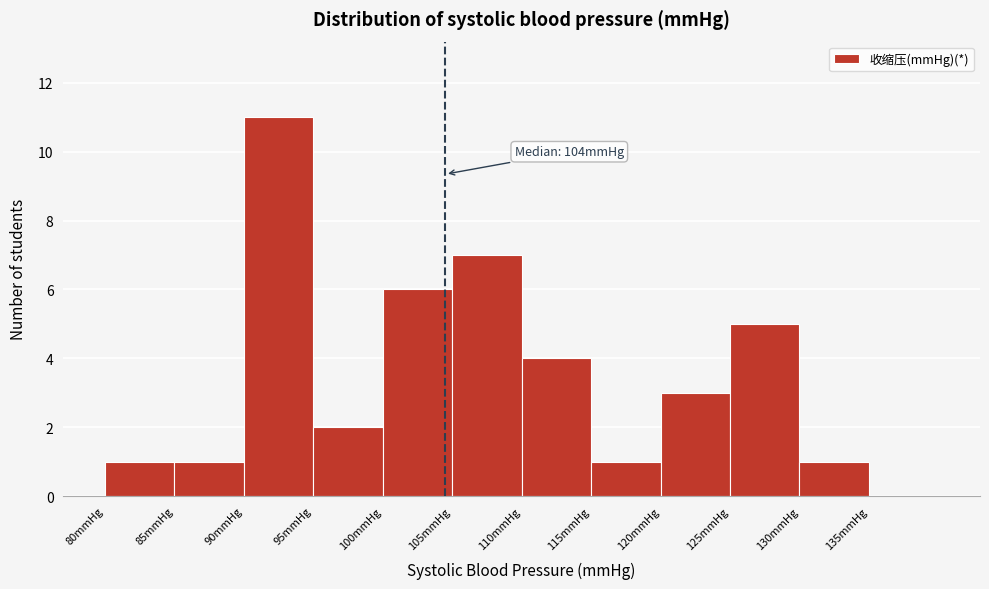

Over which range of the x-axis is the bar tallest?

90 to 95